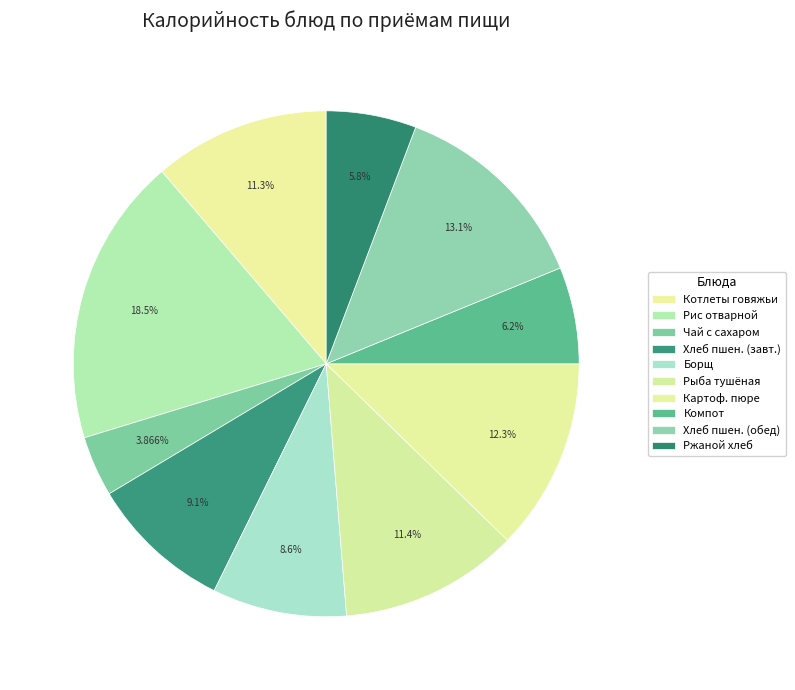

How many slices are in this pie chart?

10